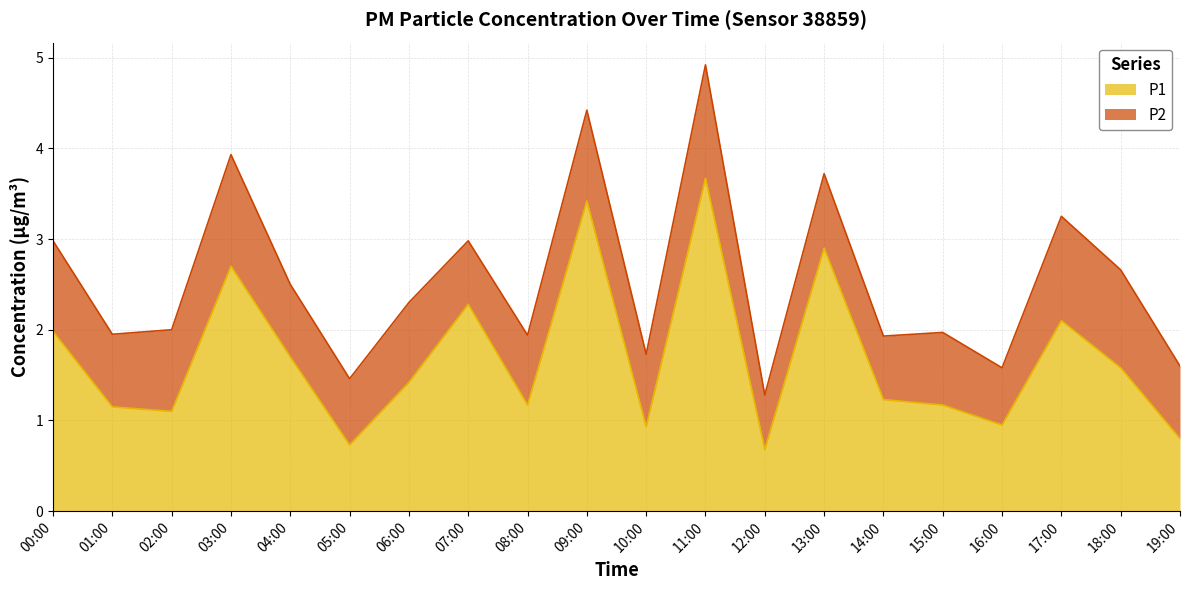

What is the minimum value shown in the chart?

0.7